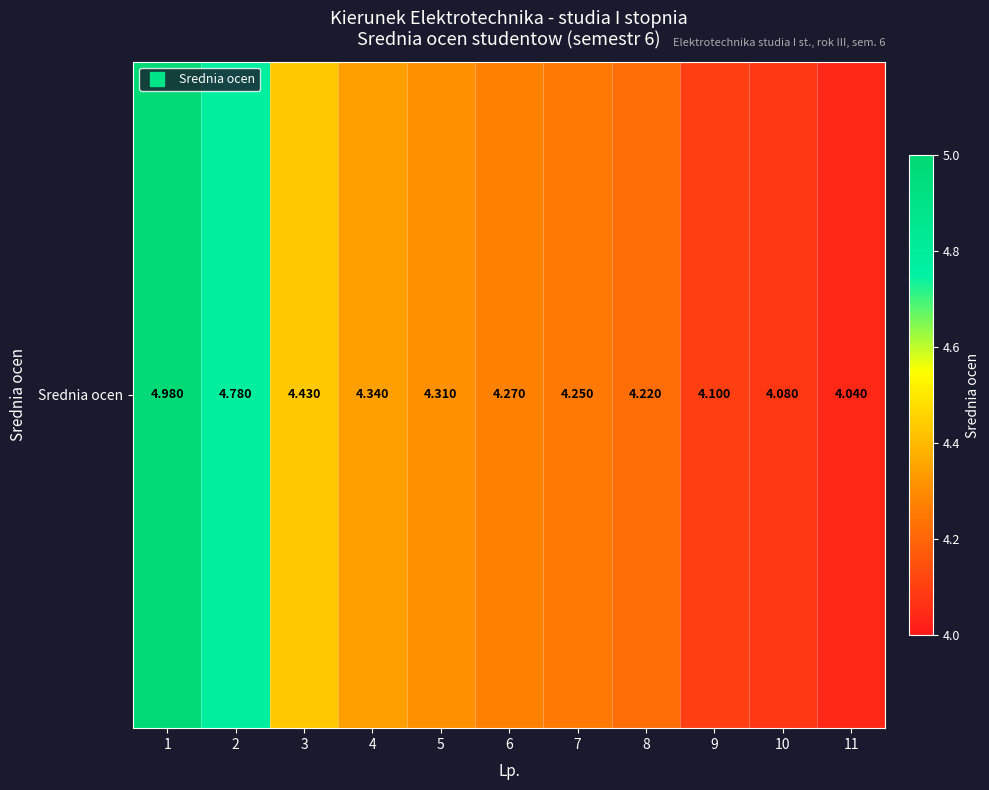

The chart shows a value of 1.4 at 1. True or false?

False